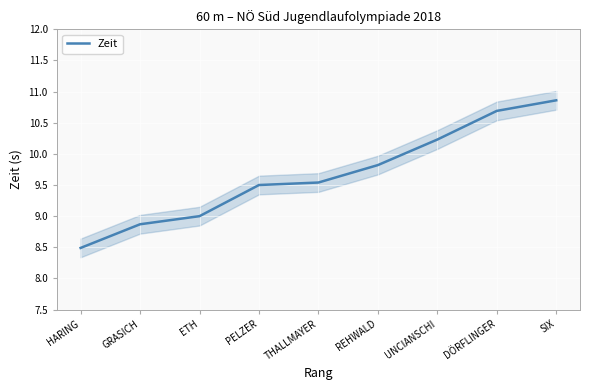

List the labels in order of value, largest first.

SIX, DÖRFLINGER, UNCIANSCHI, REHWALD, THALLMAYER, PELZER, ETH, GRASICH, HARING